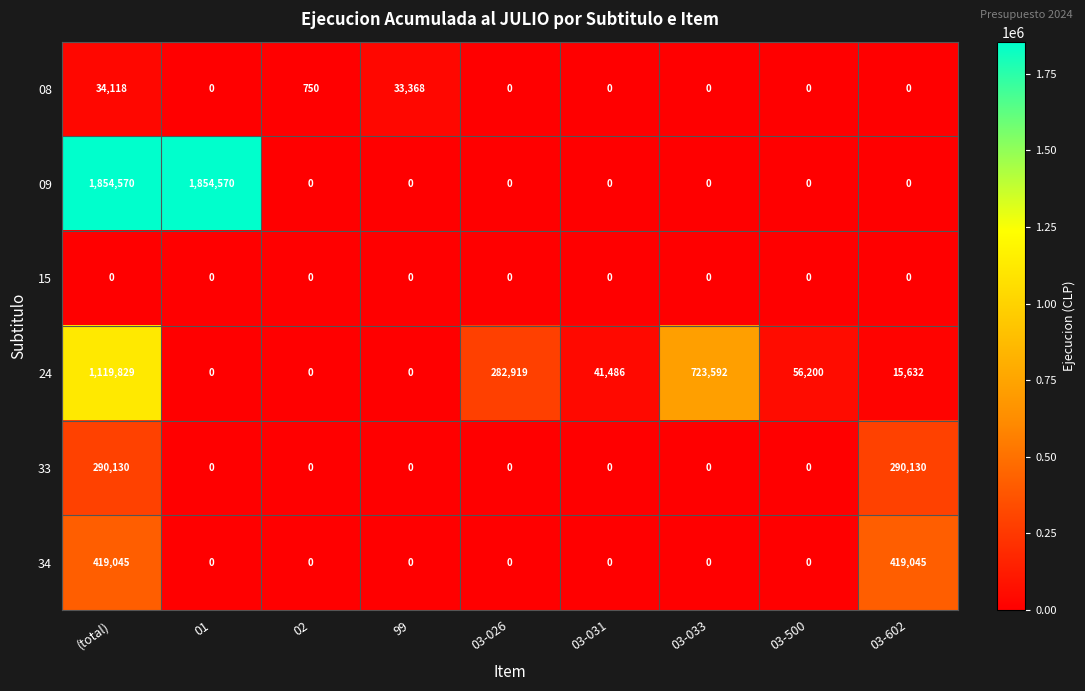

What is the sum of the 09 values at (total) and 03-026?

1854570